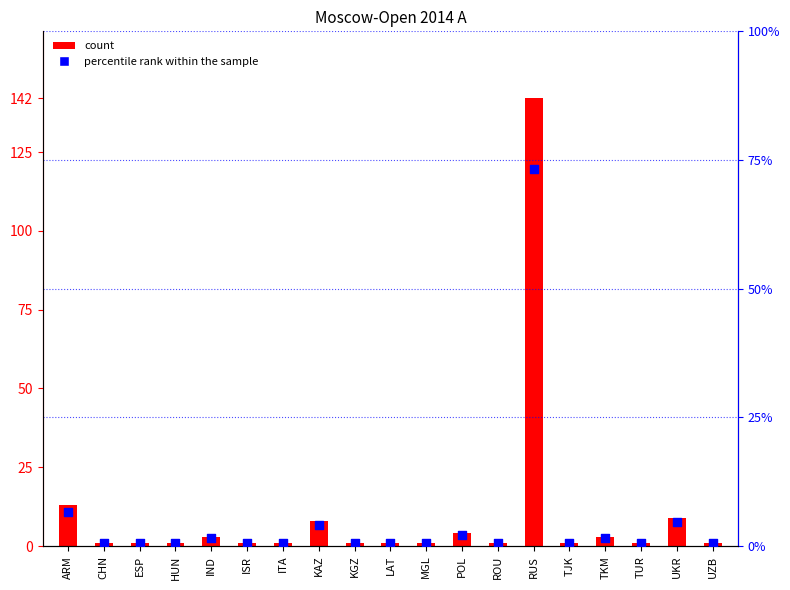

Which series contains the lowest Y value?

percentile rank within the sample